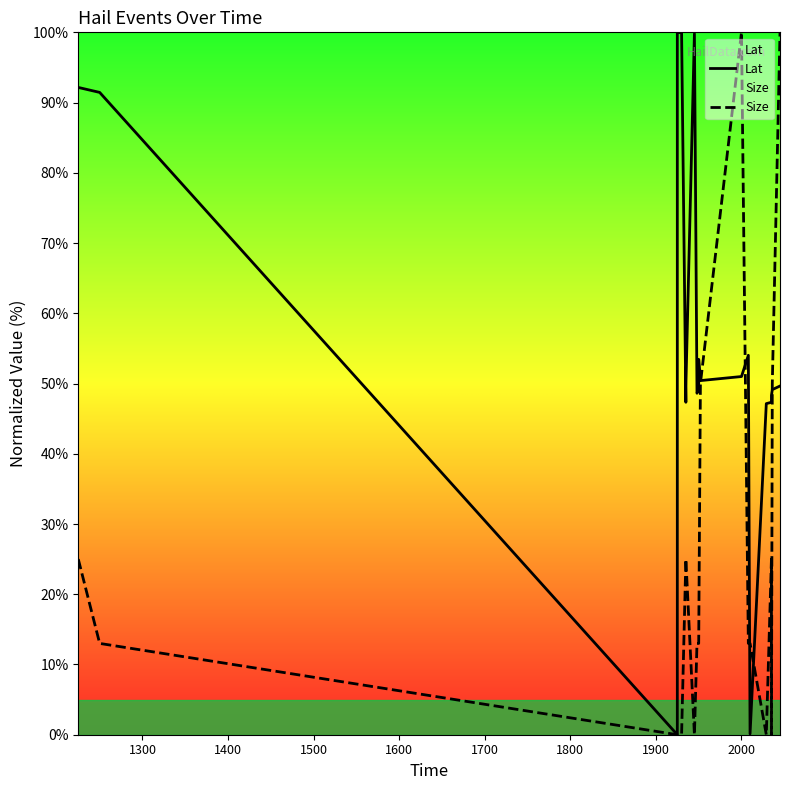

Rank the series by their maximum value, from lowest to highest.

Lat, Size